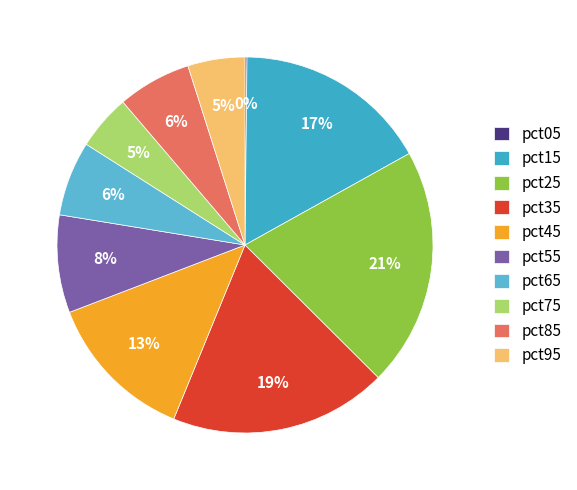

Which slice is the largest?

pct25